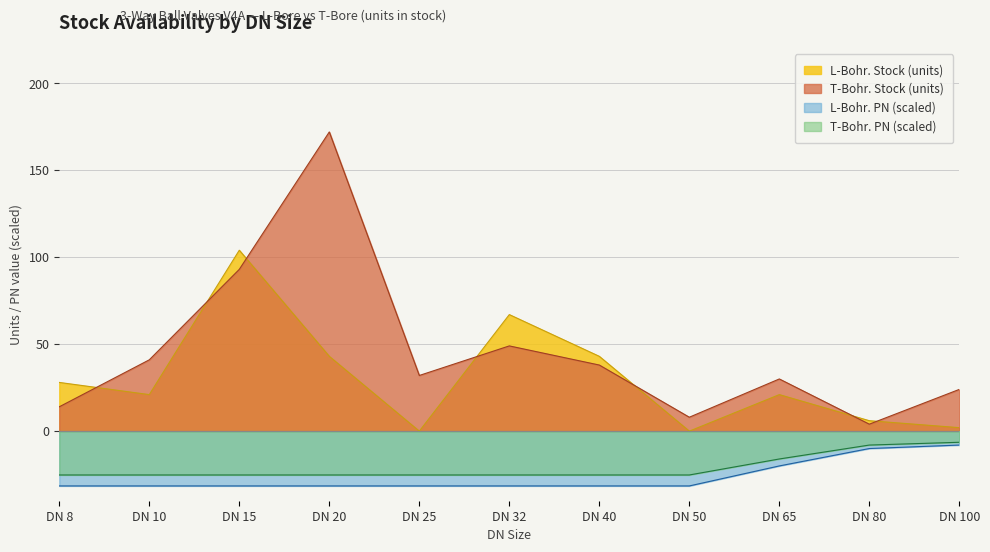

Between DN 10 and DN 32, which series saw the biggest shift?

L-Bohr. Stock (units)